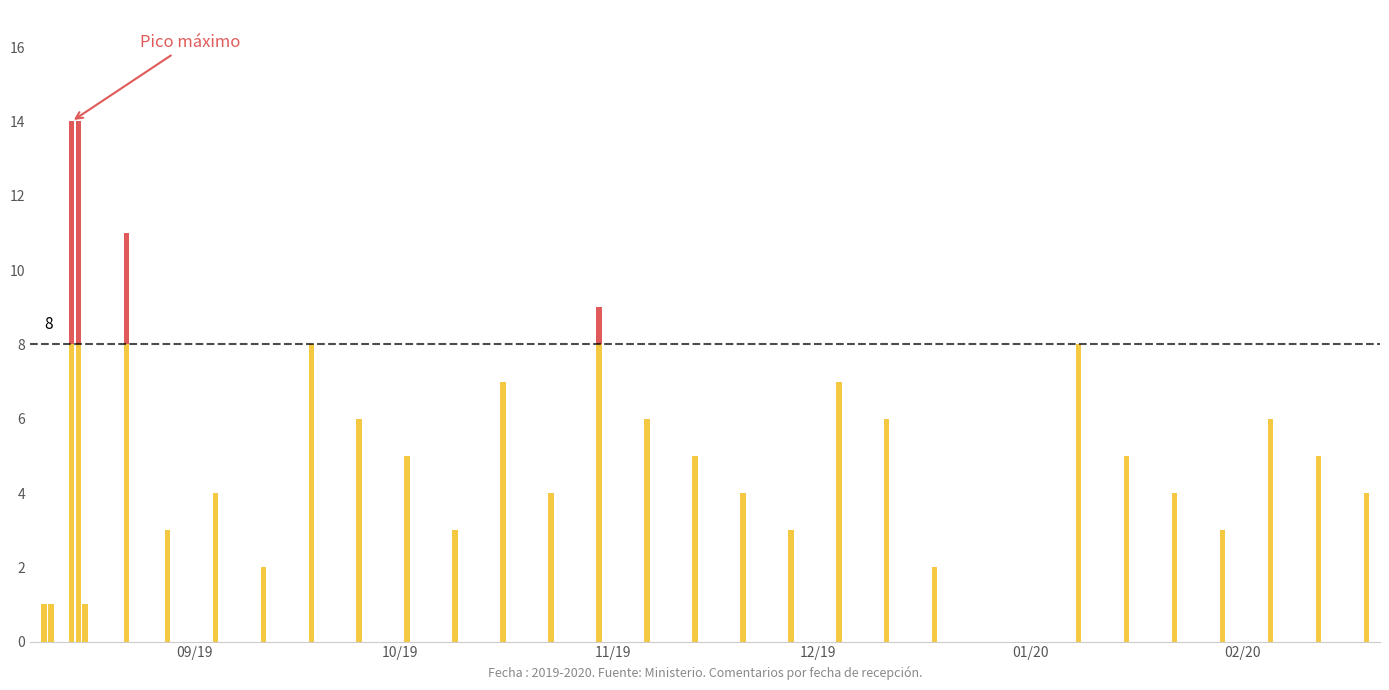

How many series are shown in this chart?

2